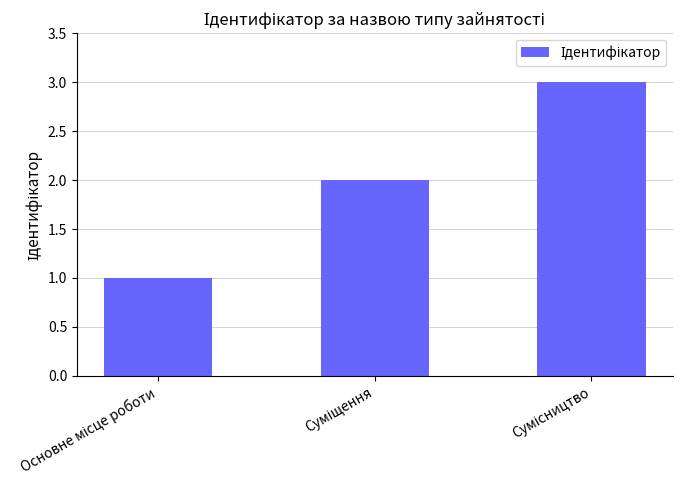

Does the chart contain stacked bars?

No